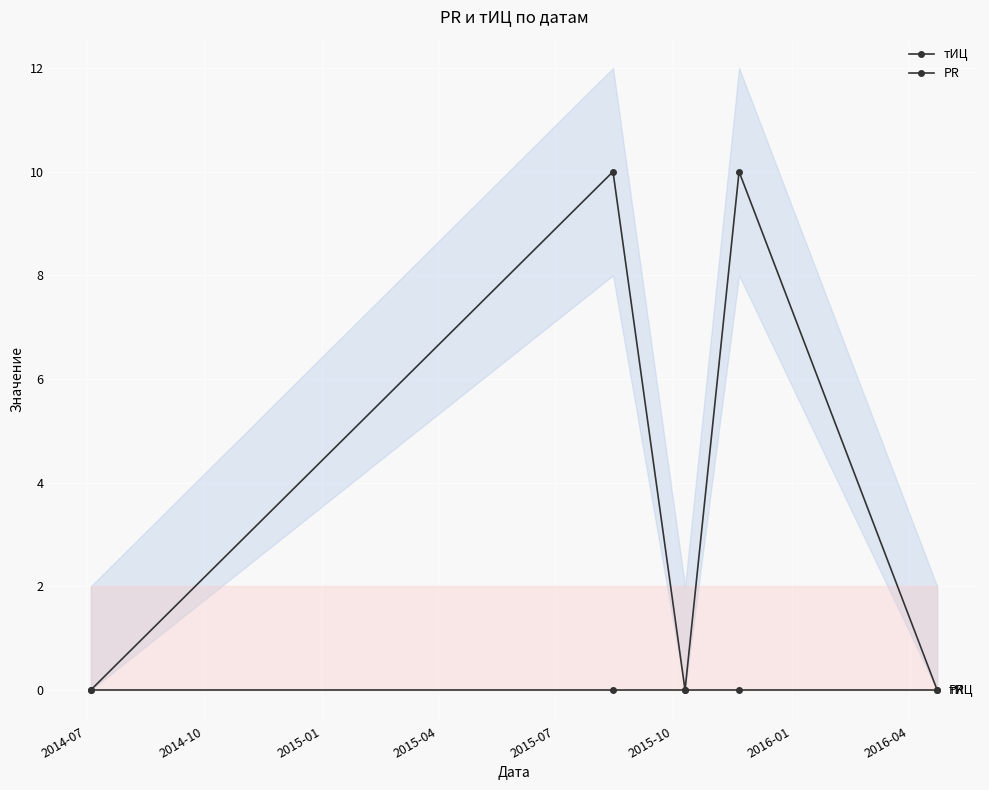

What is the difference between the maximum and second lowest values in the тИЦ series?

10